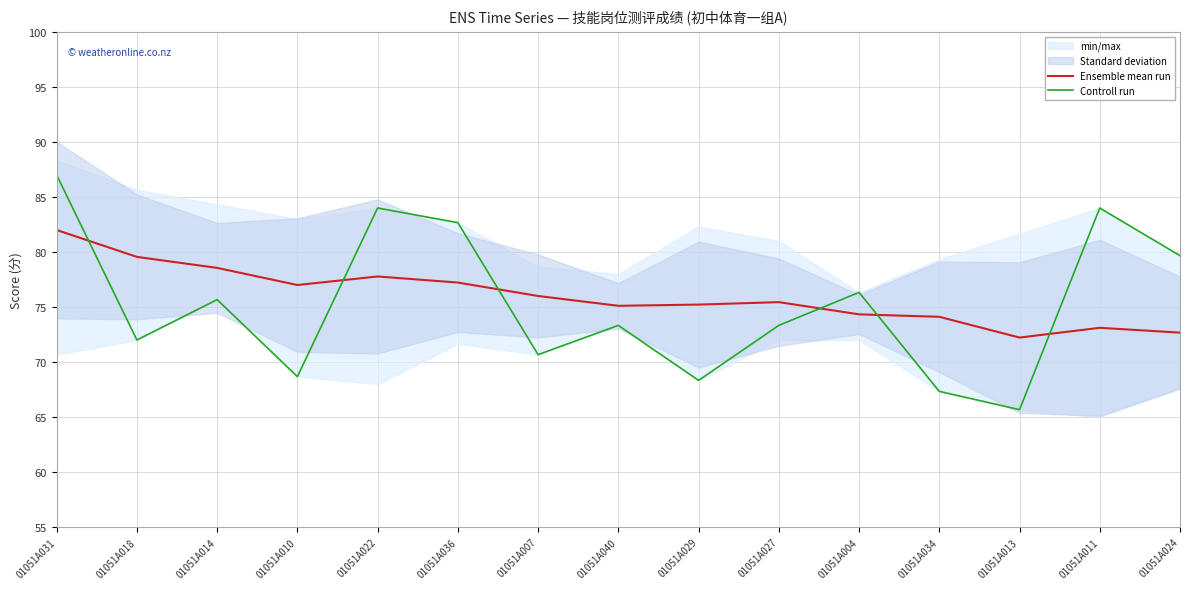

At which category is the sum across all series the highest?

01051A031